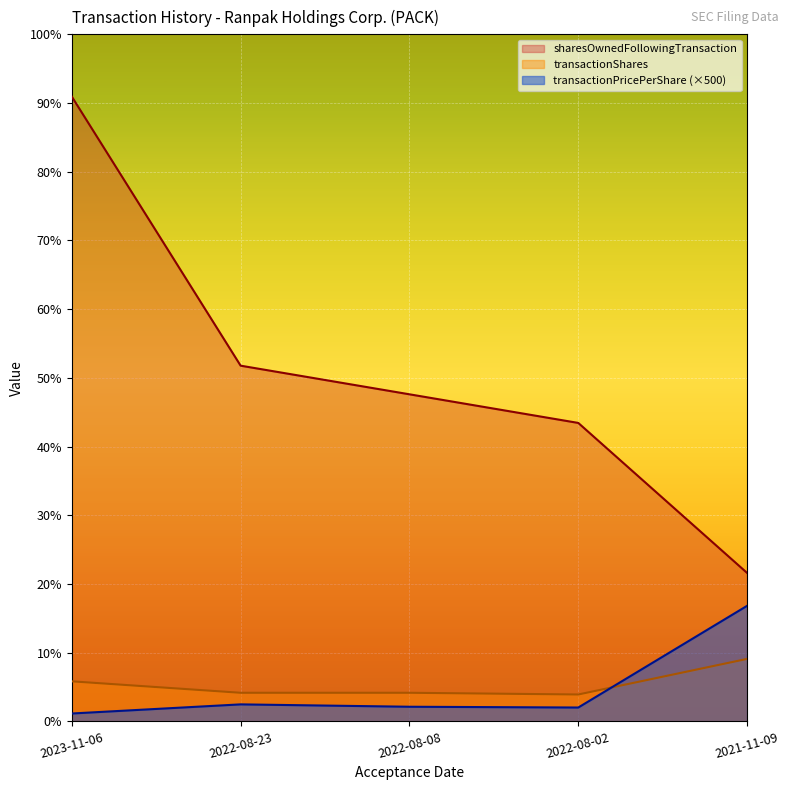

The transactionShares series shows 4700 at 2022-08-02. True or false?

True